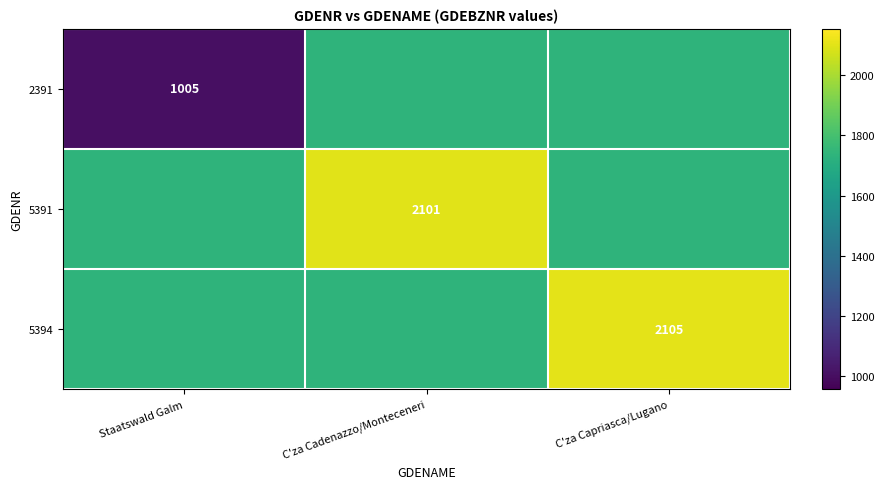

The 2391 series shows 1005 at Staatswald Galm. True or false?

True